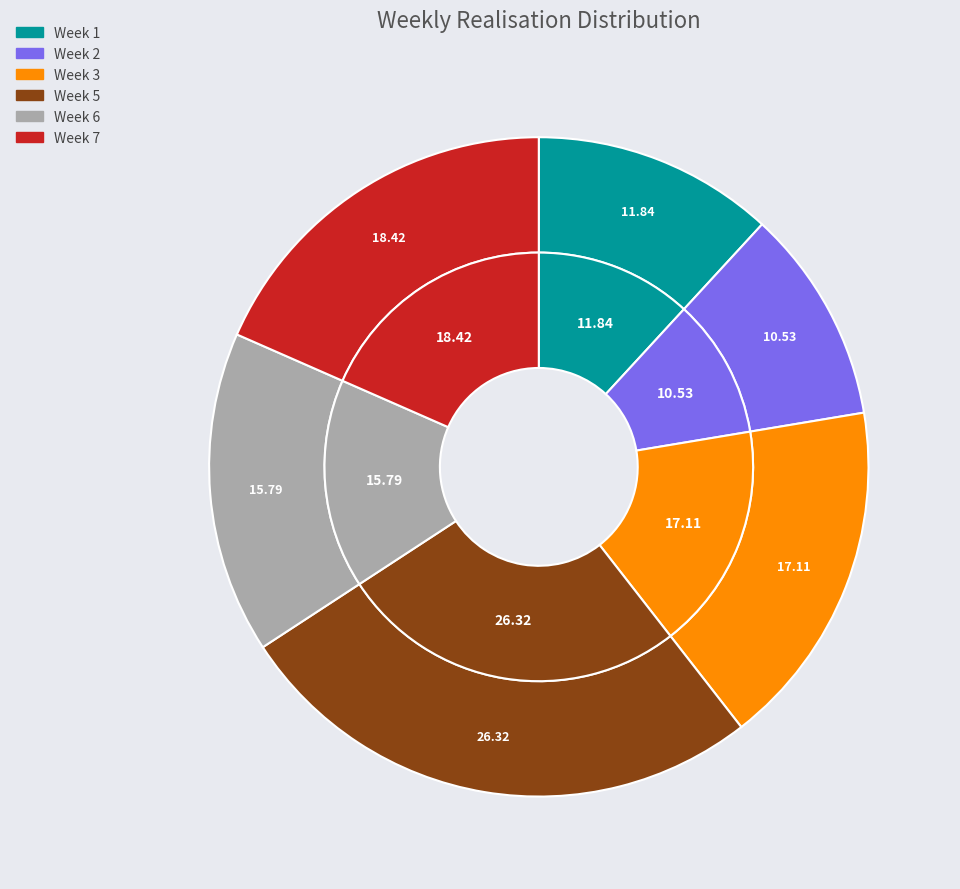

Is it true that Week 2 is 11% of the pie?

True